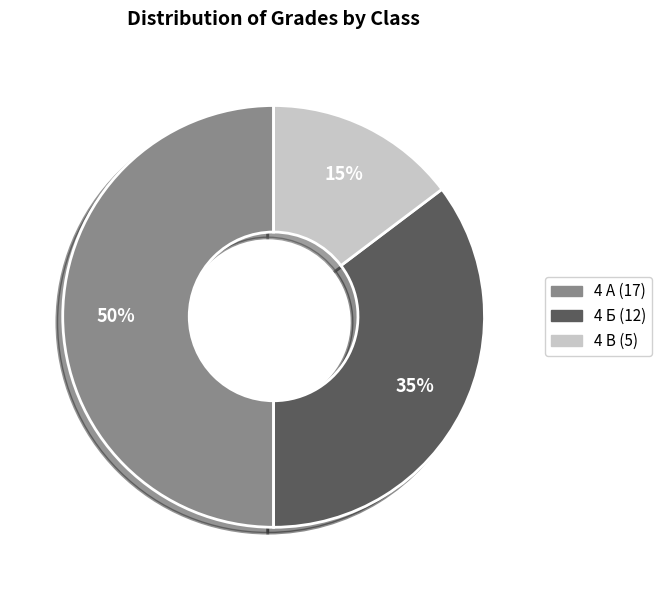

Rank the categories by value from highest to lowest.

4 А, 4 Б, 4 В